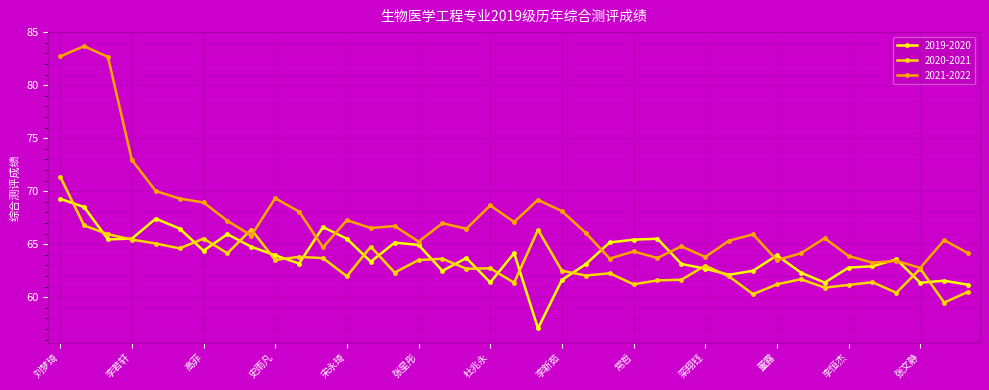

Which series has the largest total across all categories?

2021-2022